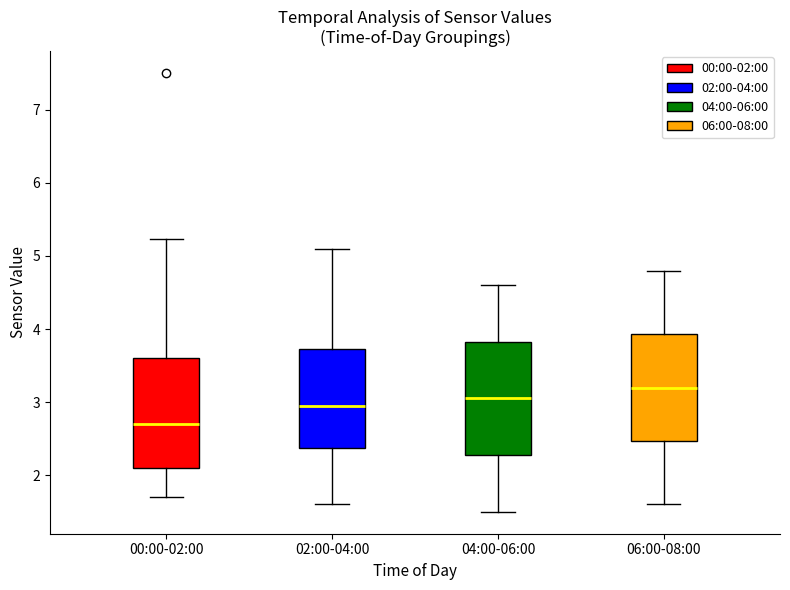

Where is the lower edge of the box for 00:00-02:00 on the y-axis? The values are not printed on the chart, so give them approximately, as read against the axis.

2.1